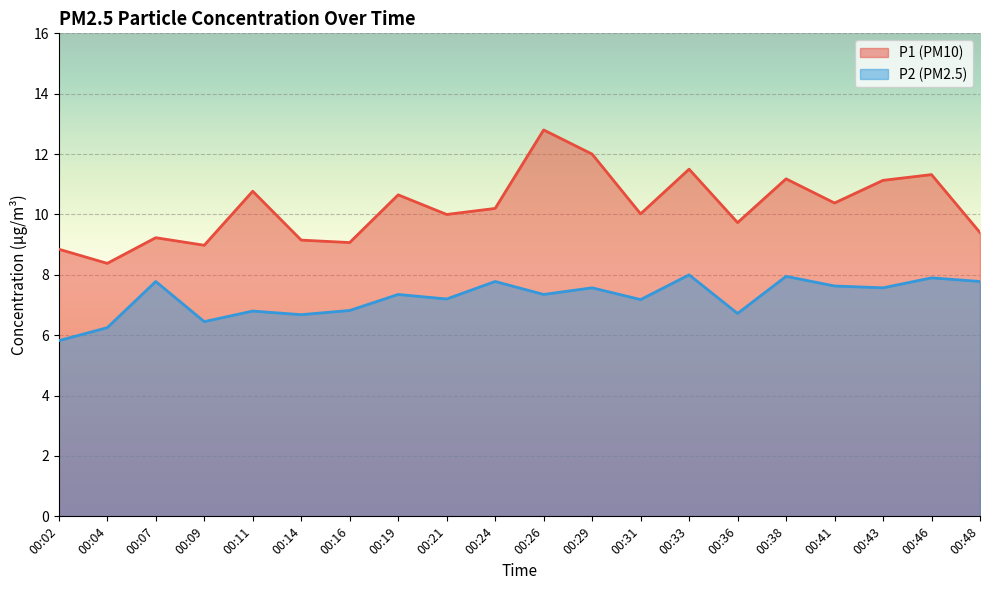

Is it true that P2 equals 6.5 at 00:09?

True